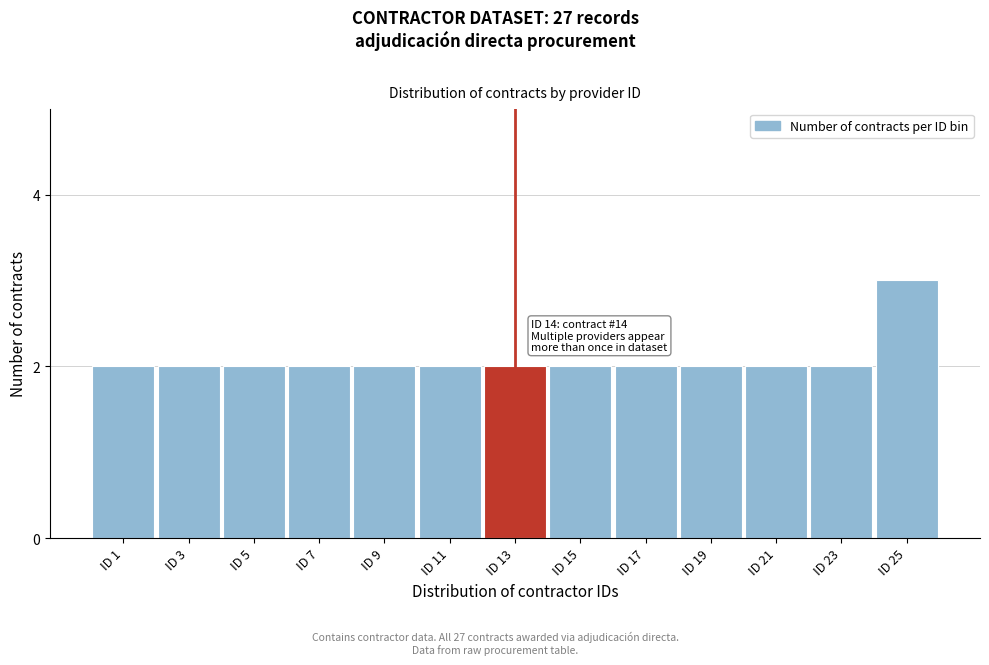

Reading left to right, what are all the values shown in this chart?

2	2	2	2	2	2	2	2	2	2	2	2	3